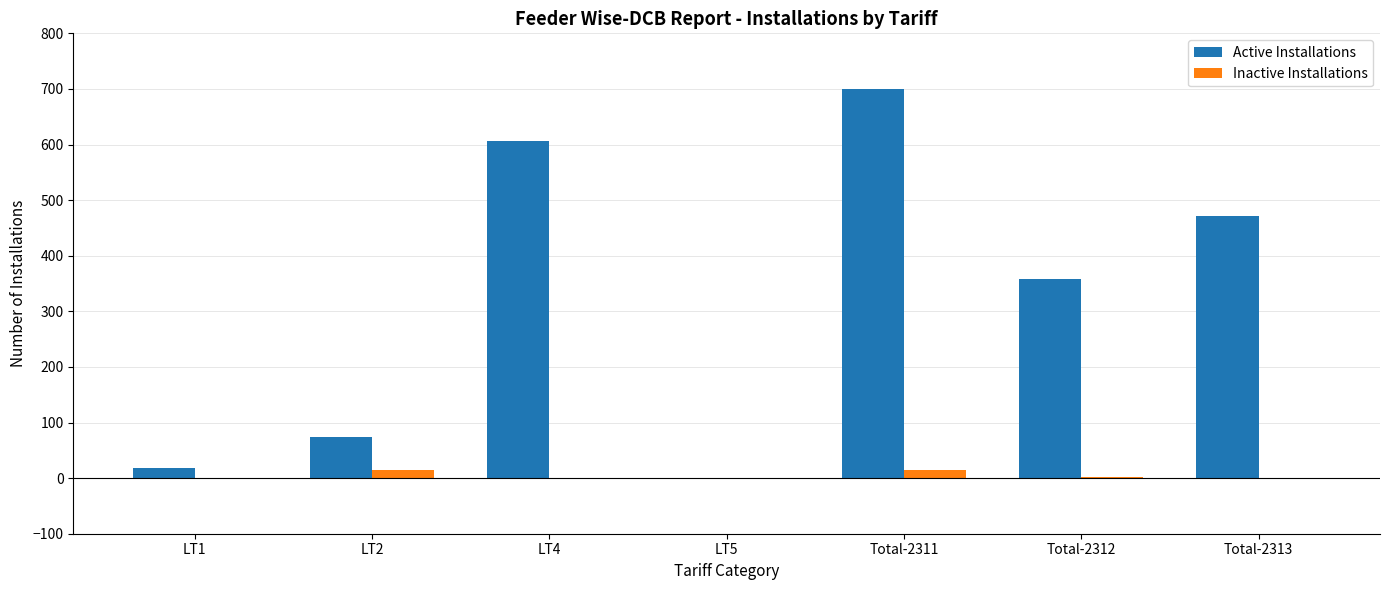

Where is Active Installations nearest to the value 350?

Total-2312